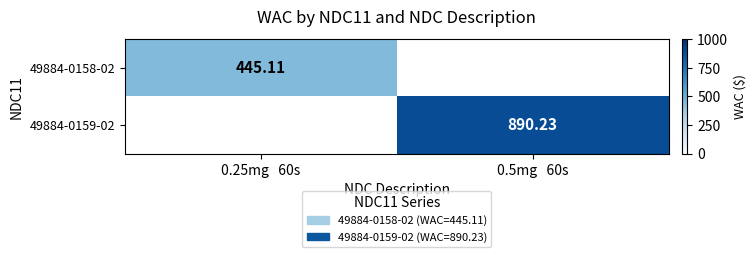

What is the smallest value displayed?

445.1